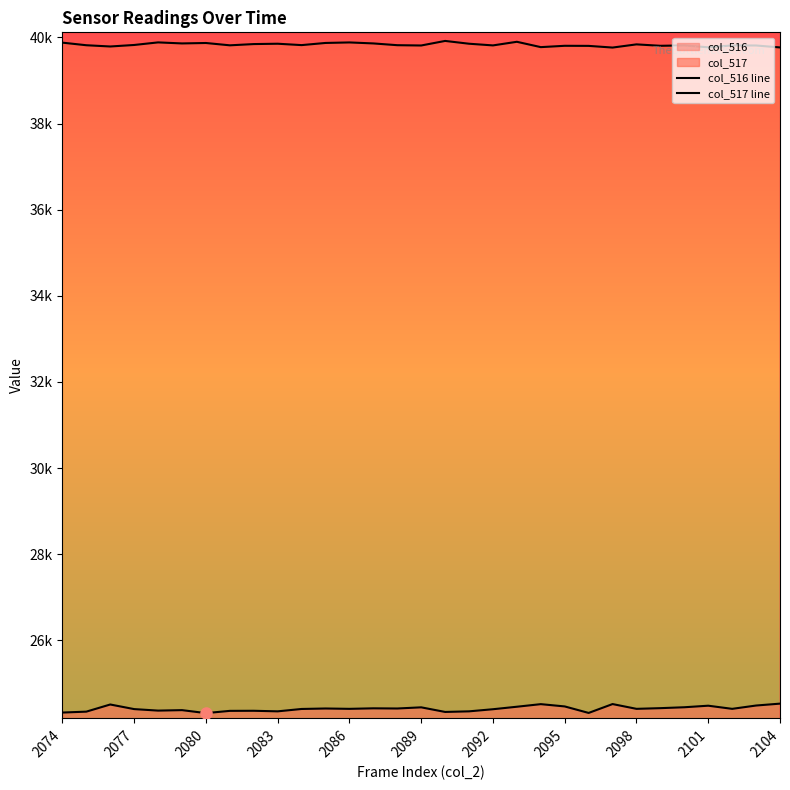

What is the value of the col_516 line point at the 9th from the left?

24364